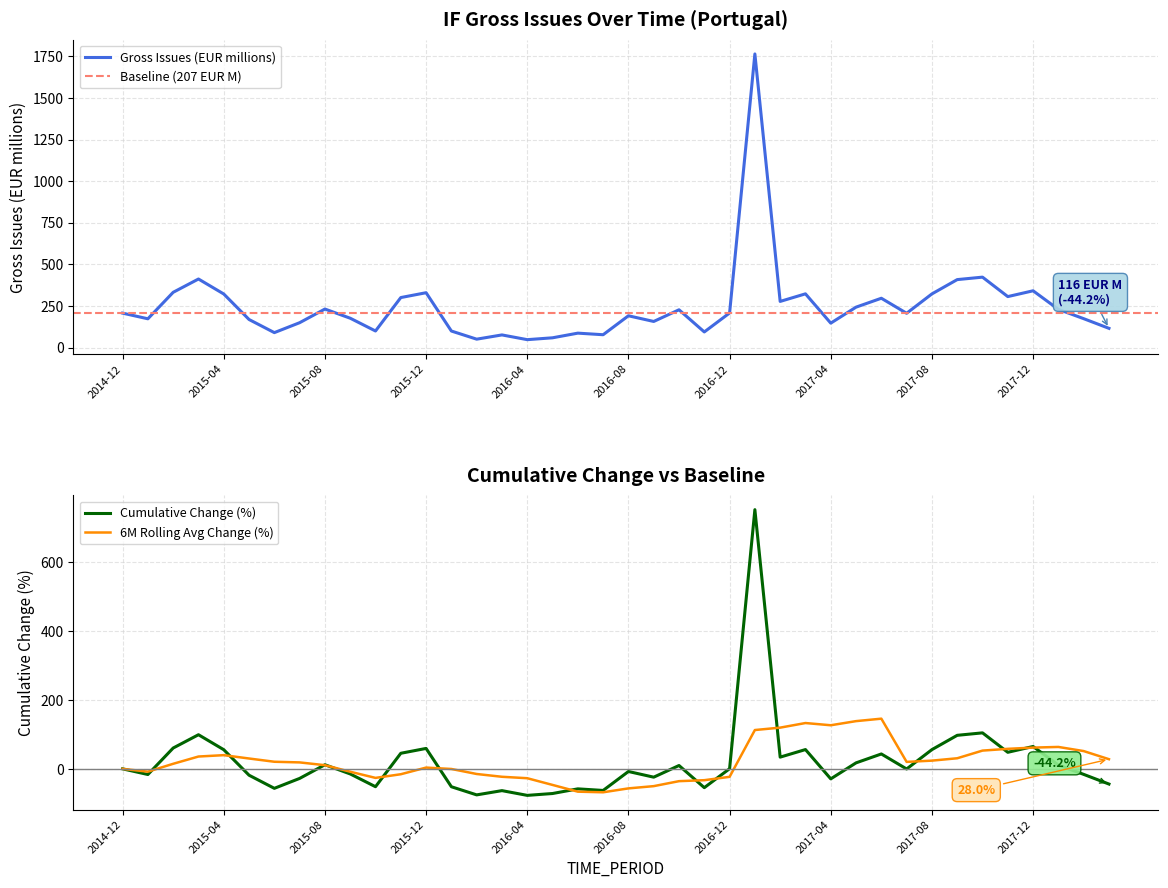

What is the difference between the second highest and minimum values?

181.6